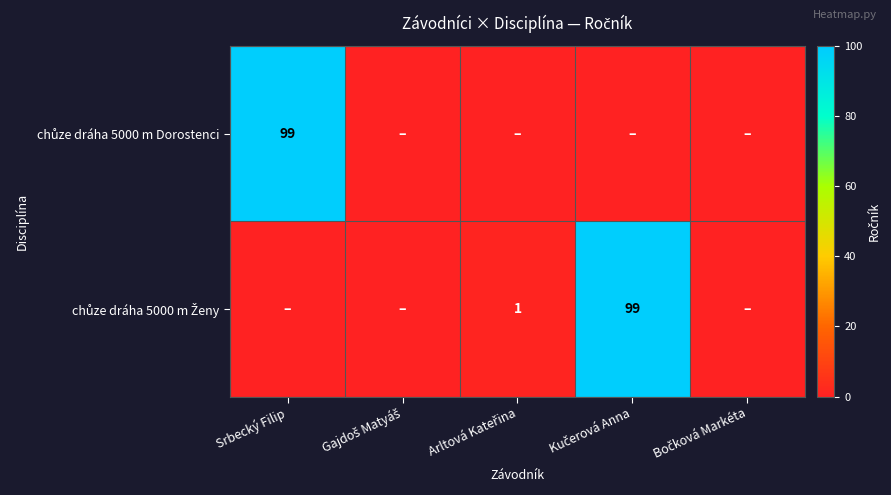

Is the value of chůze dráha 5000 m Ženy at Kučerová Anna greater than the value of chůze dráha 5000 m Dorostenci at Srbecký Filip?

No